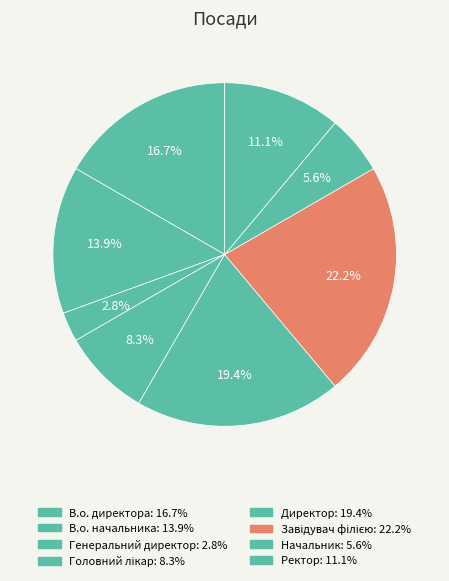

Which category has the biggest portion of the pie?

Завідувач філією